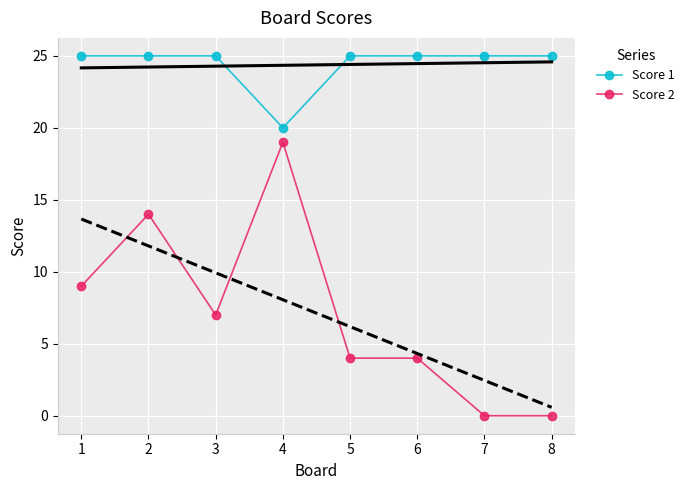

What is the greatest value displayed?

25